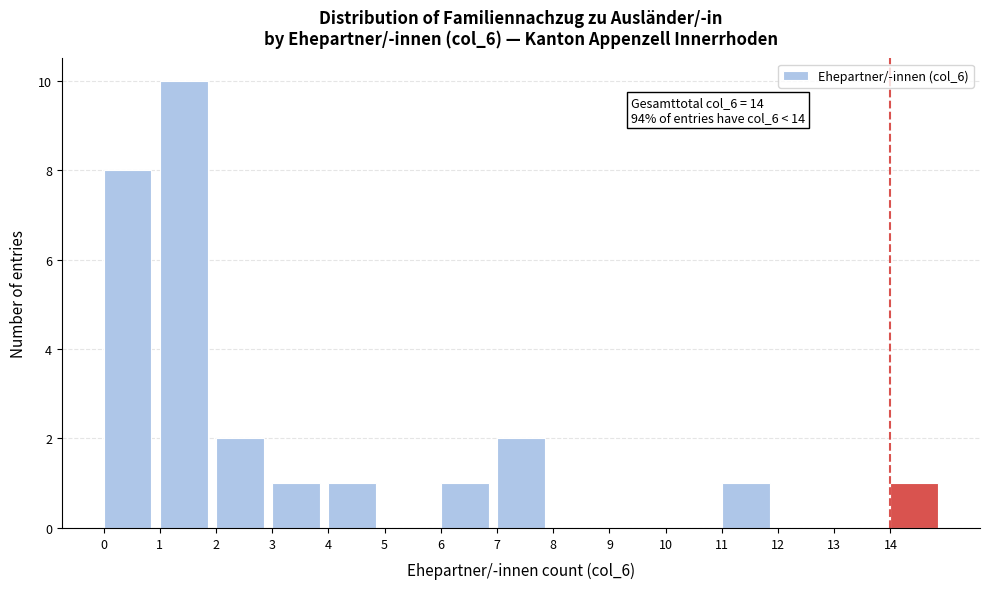

Which range on the x-axis has the tallest bar?

1 to 2